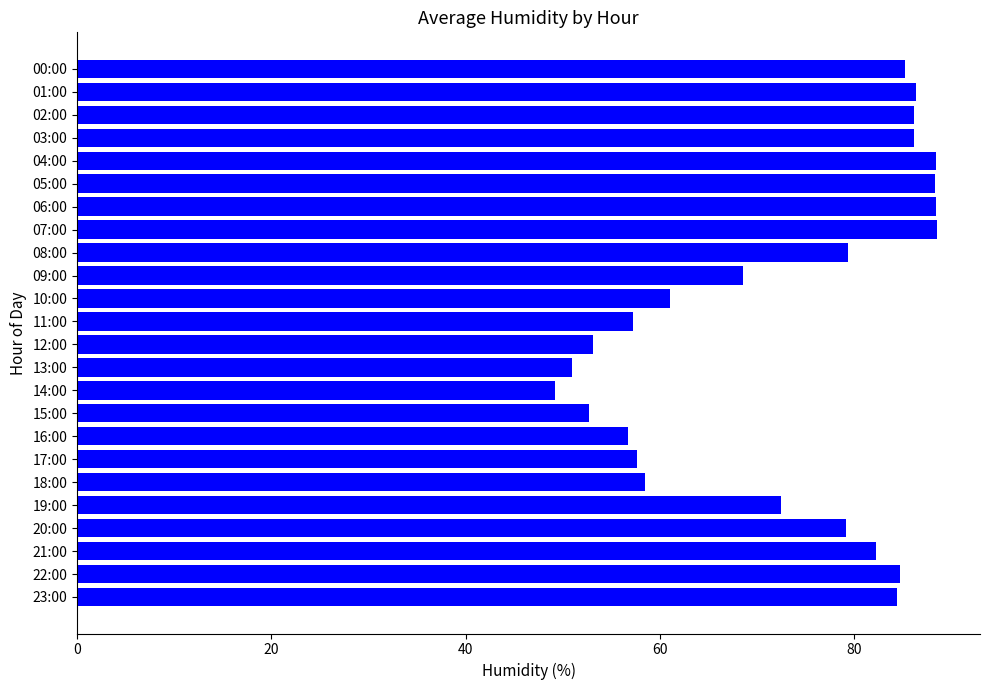

What is the average value?

72.7